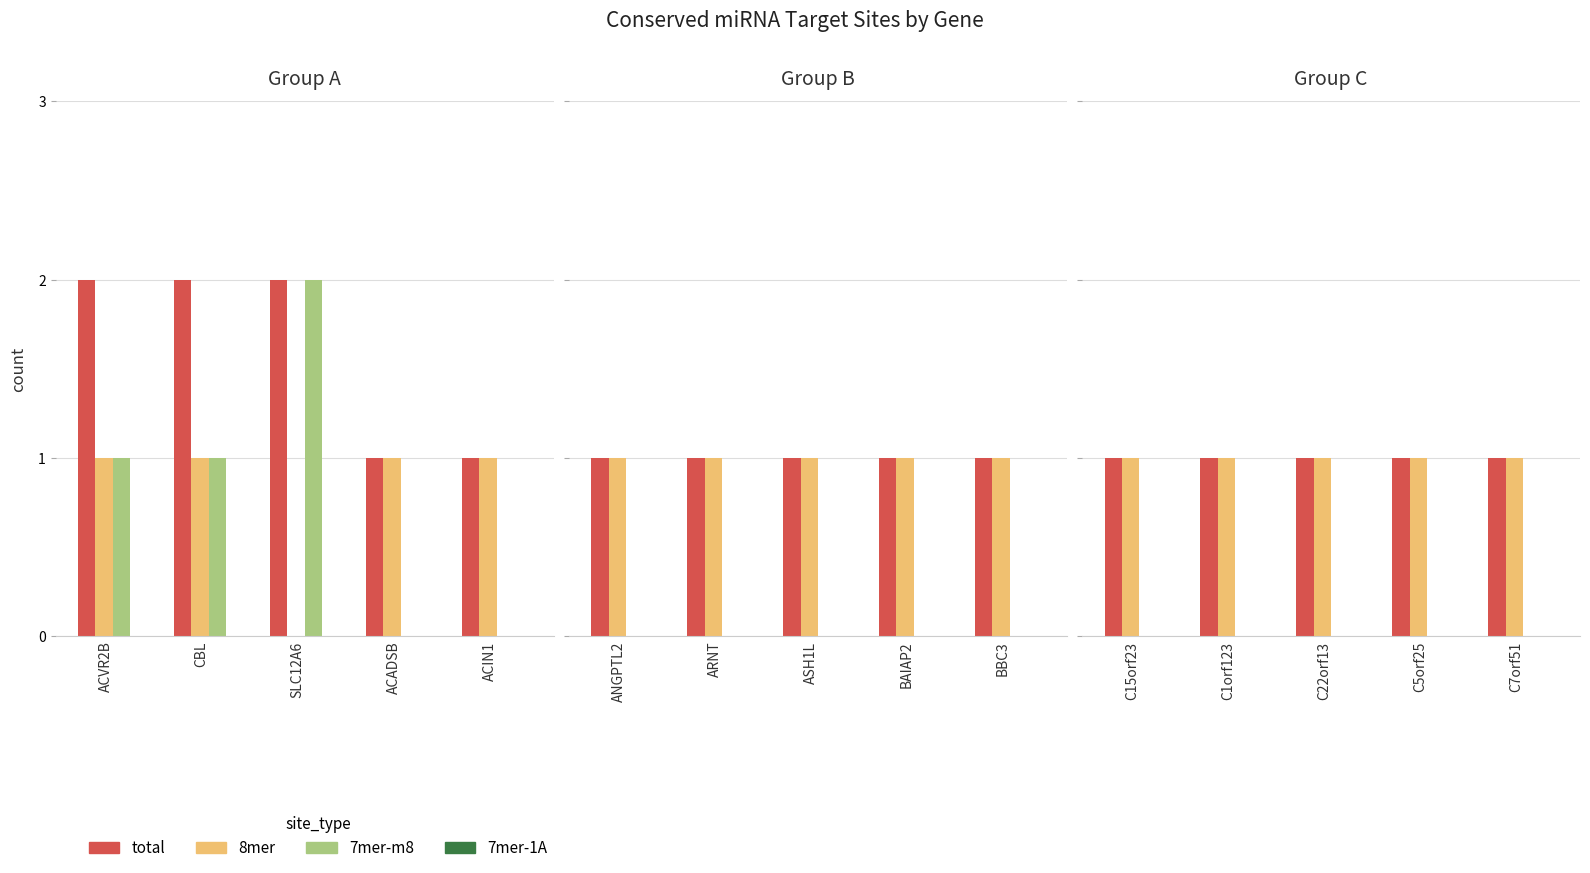

At how many categories does at least one series exceed 0?

5